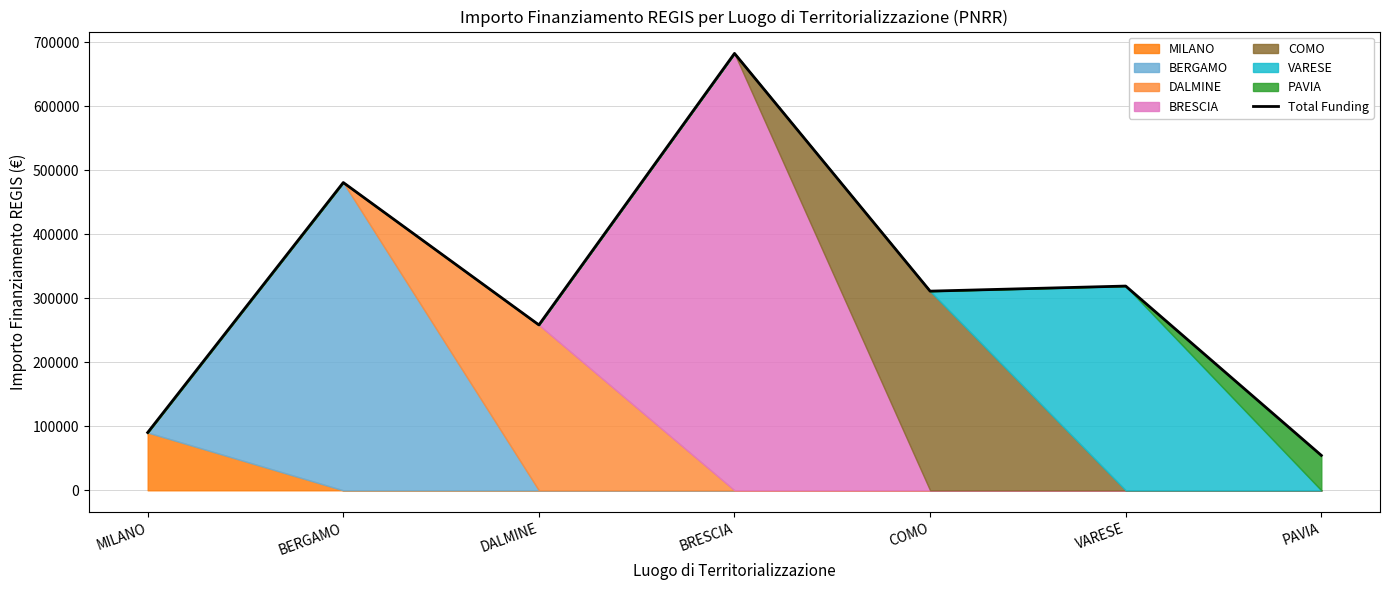

Reading right to left, what are all the values shown in this chart?

PAVIA=54577.6	VARESE=319070.1	COMO=311137.0	BRESCIA=682502.5	DALMINE=258386.7	BERGAMO=480788.9	MILANO=90268.6